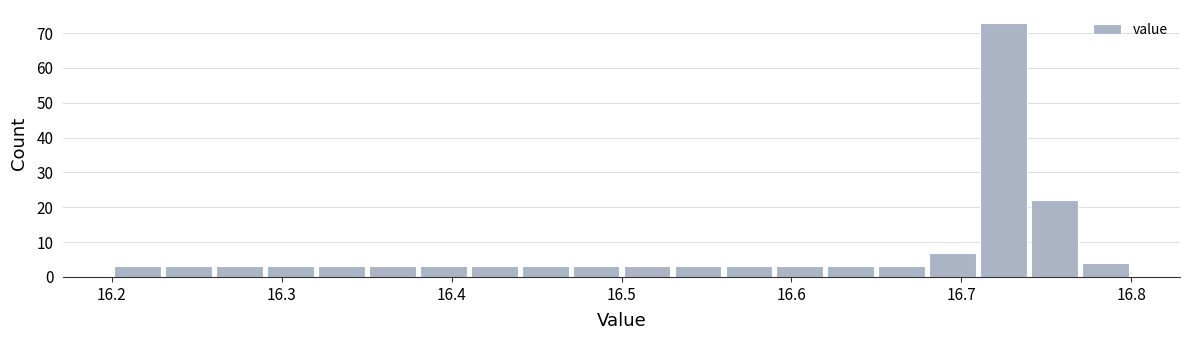

Around what value on the x-axis is the tallest bar? Give the approximate position of its centre, as read against the axis.

16.73